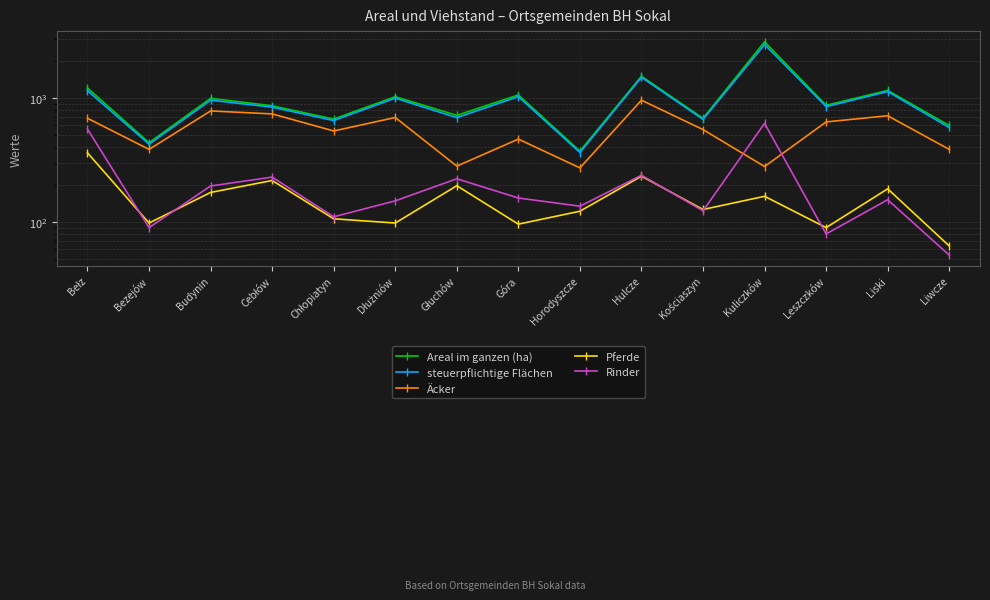

How many lines are shown in the chart?

5